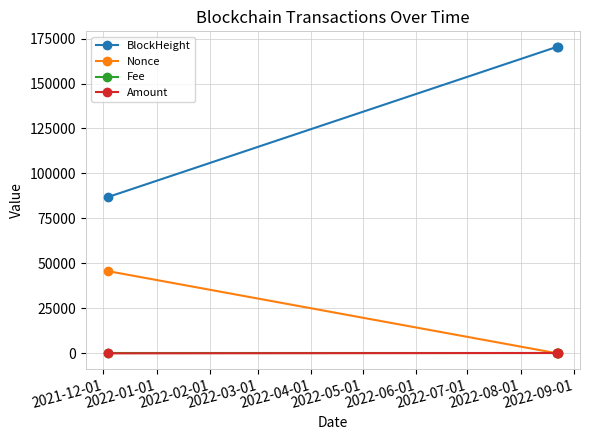

At how many categories does at least one series exceed 61699?

3